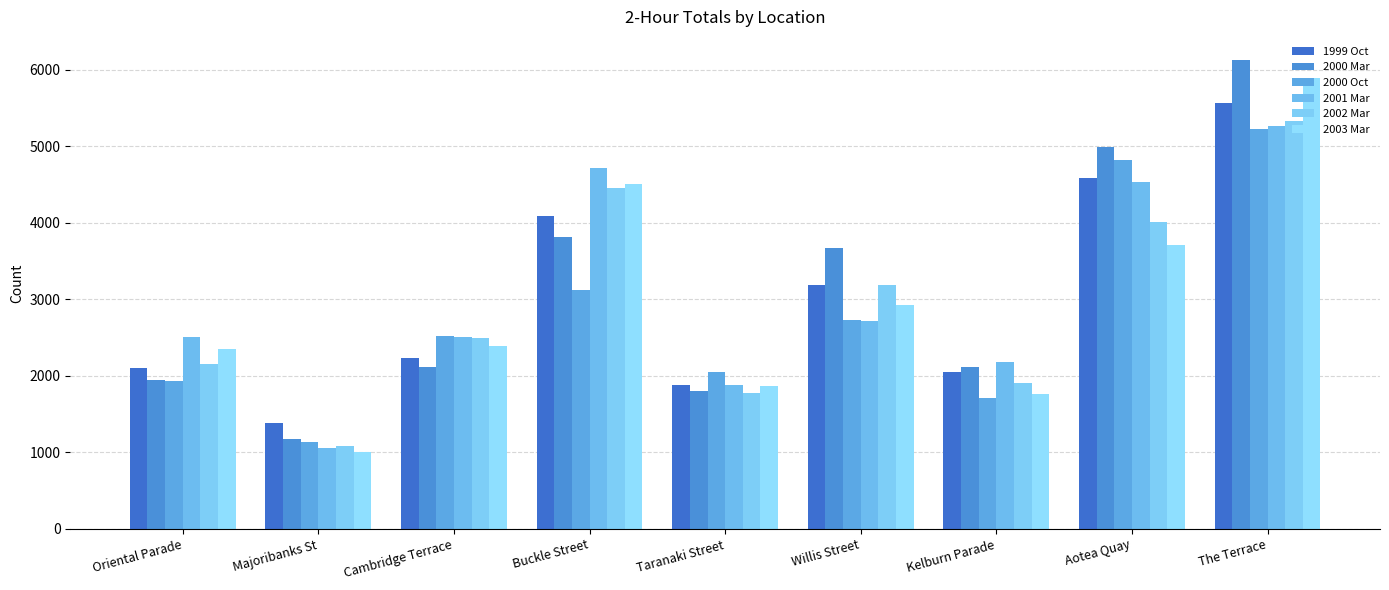

Are the bars grouped side by side (vs. stacked)?

Yes